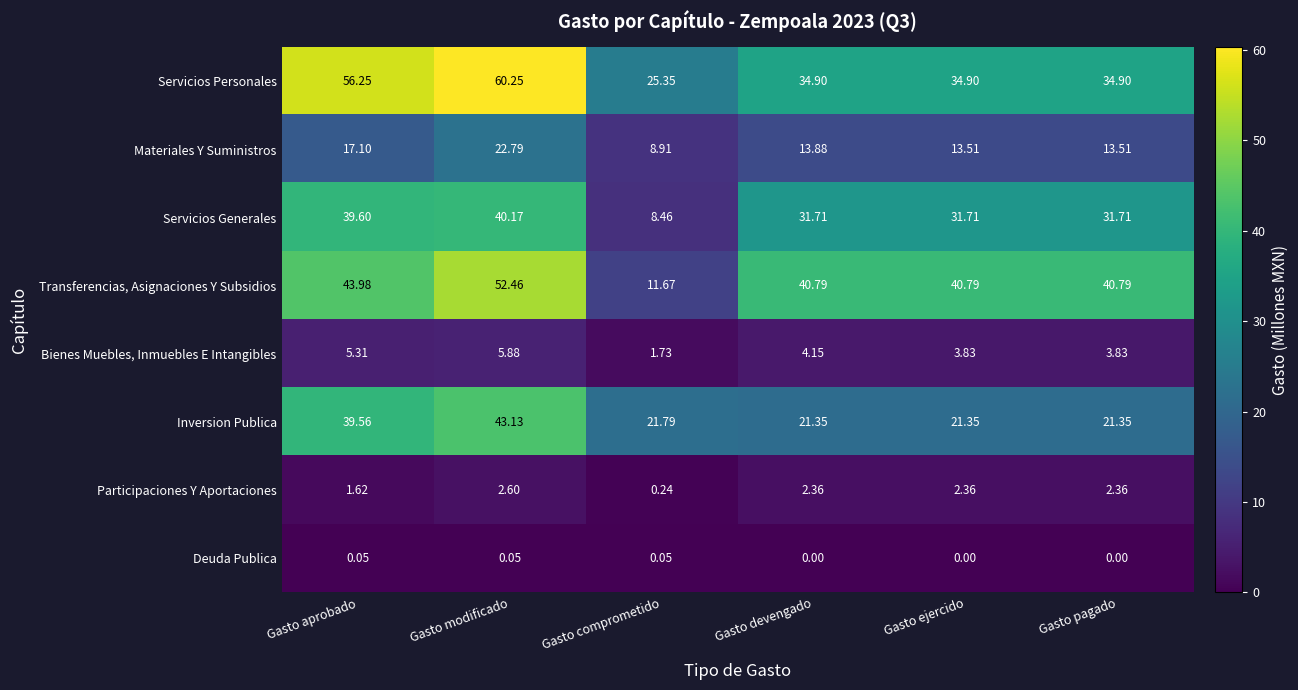

At which label does Servicios Personales first exceed 34?

Gasto aprobado